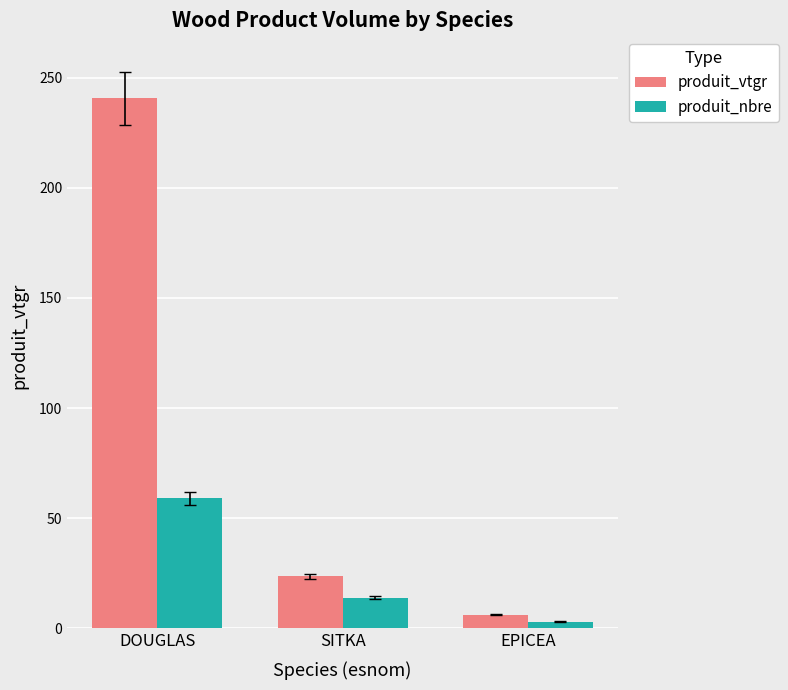

True or false: produit_nbre has a value of 22.9 at DOUGLAS.

False